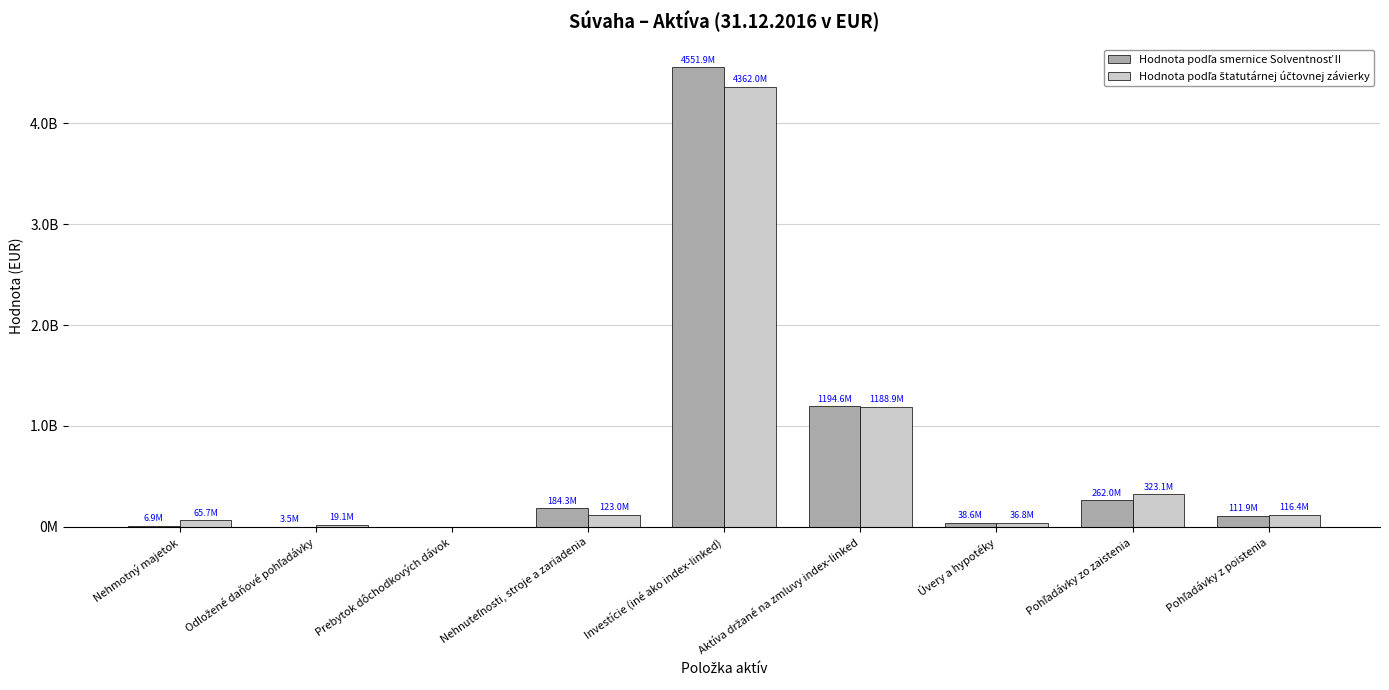

What is the label of the 2nd bar from the left?

Odložené daňové pohľadávky